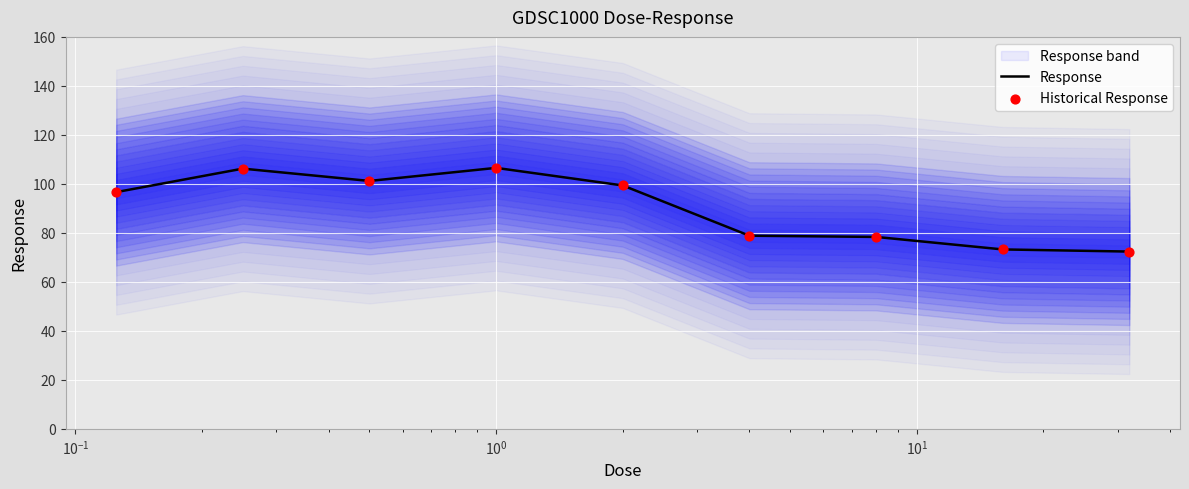

Which series has the widest spread of Y values?

Response